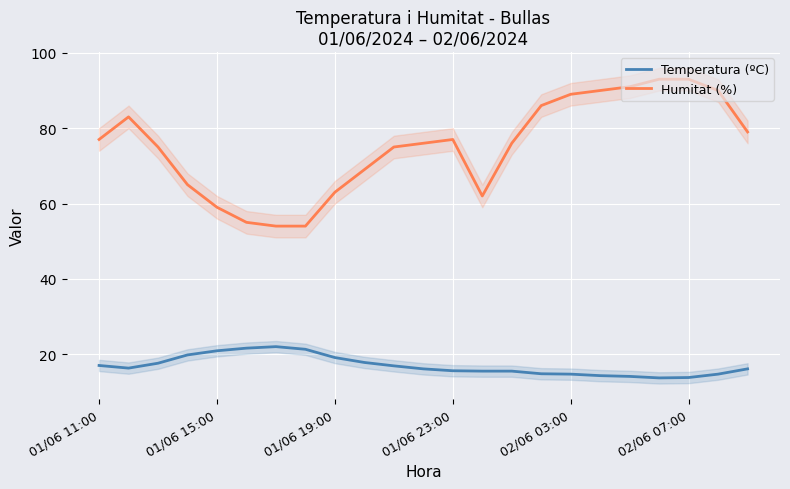

What is the average value of the Humitat (%) series?

75.3